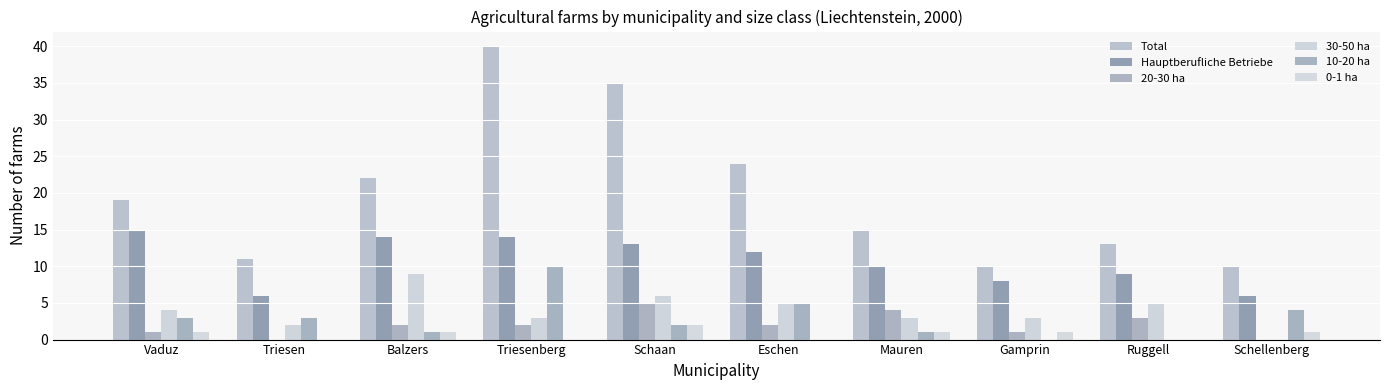

Which series has the largest total across all categories?

Total